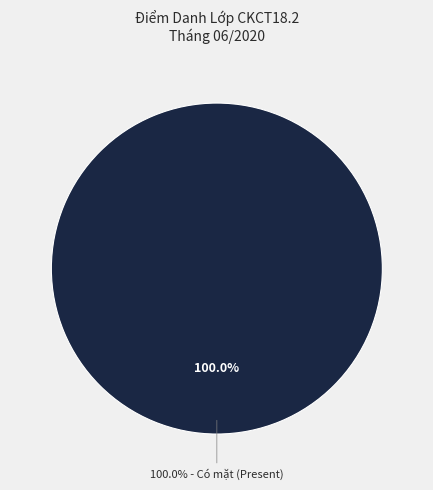

Is the sum of T and P greater than half?

No